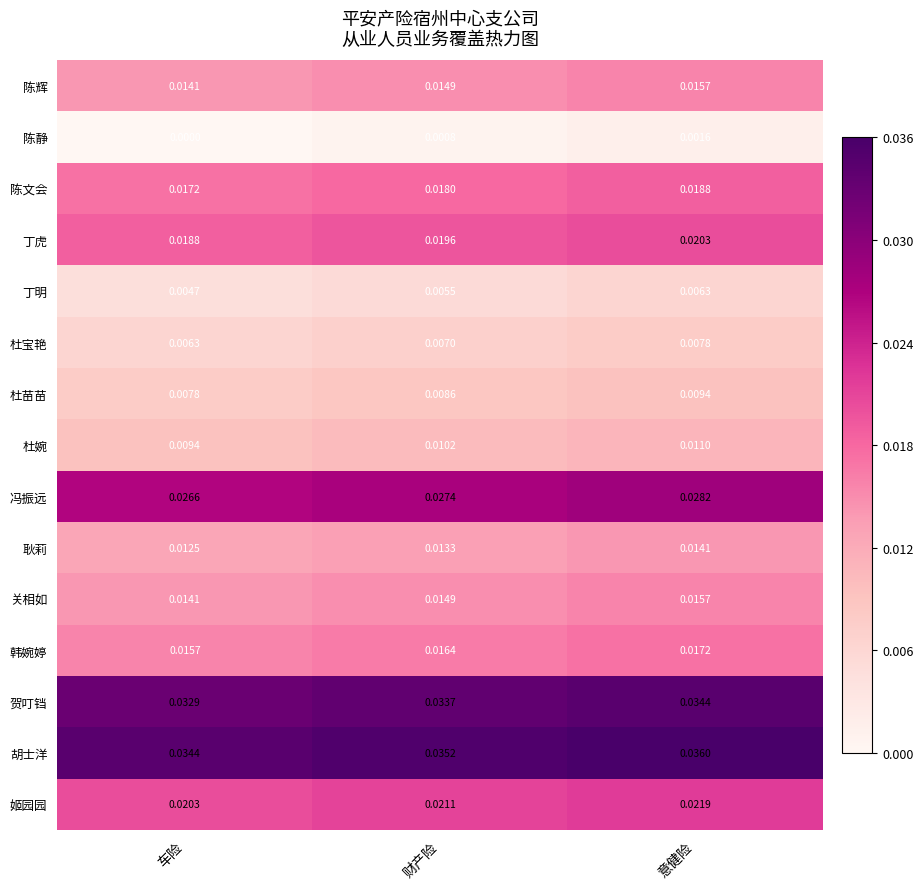

Is the value of 杜苗苗 at 车险 greater than the value of 陈辉 at 财产险?

No